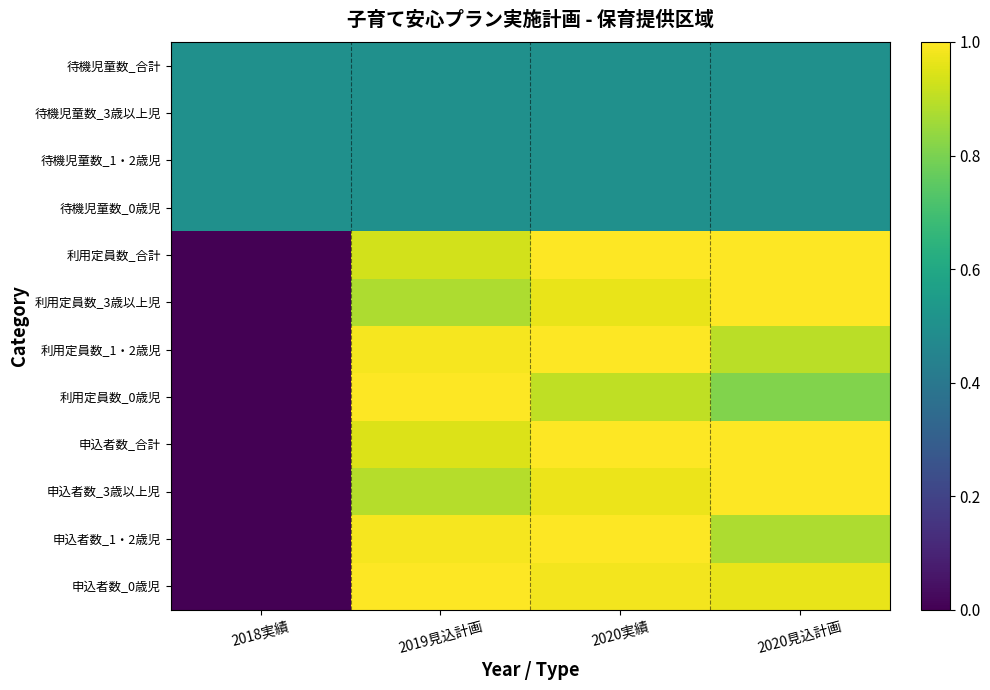

At how many categories does at least one series exceed 0?

4